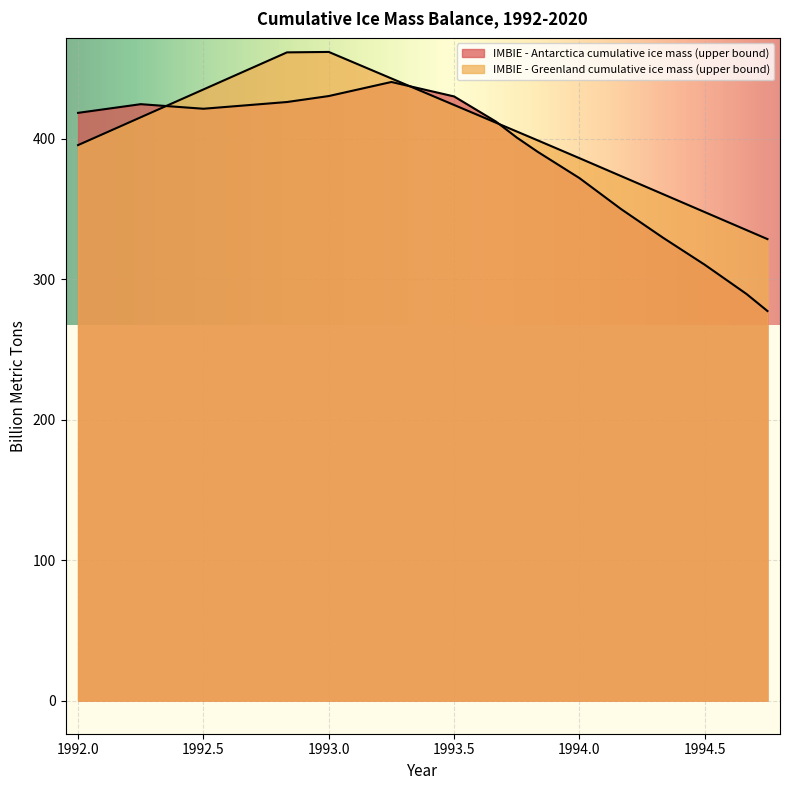

Is it true that IMBIE - Antarctica cumulative ice mass (upper bound) equals 277.3 at 1994.75?

True